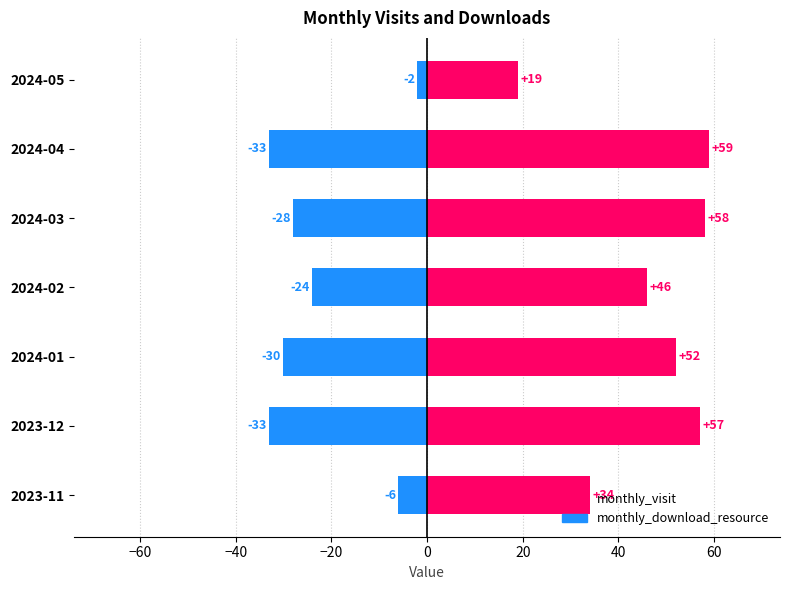

Reading left to right, extract all data points from this chart.

monthly_visit: 34	57	52	46	58	59	19
monthly_download_resource: -6	-33	-30	-24	-28	-33	-2